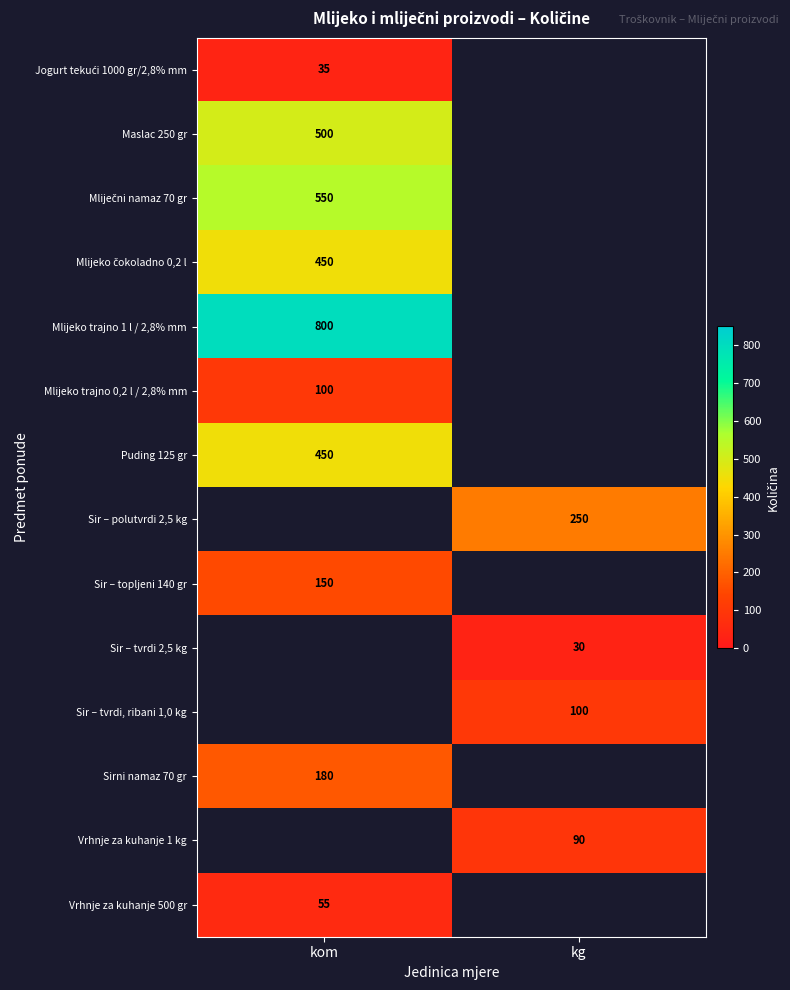

The value of Maslac 250 gr at kom is 500. True or false?

True